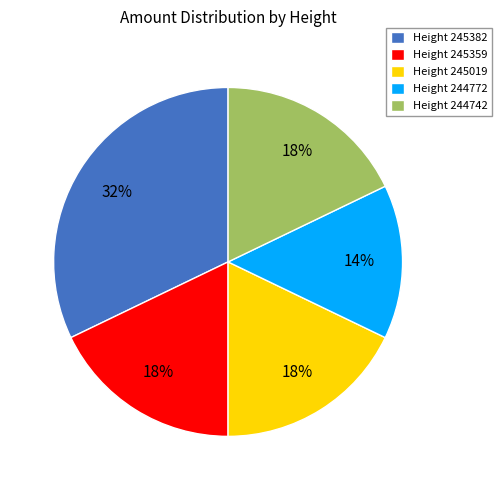

What is the ratio of the value at Height 245359 to the value at Height 245382?

0.6